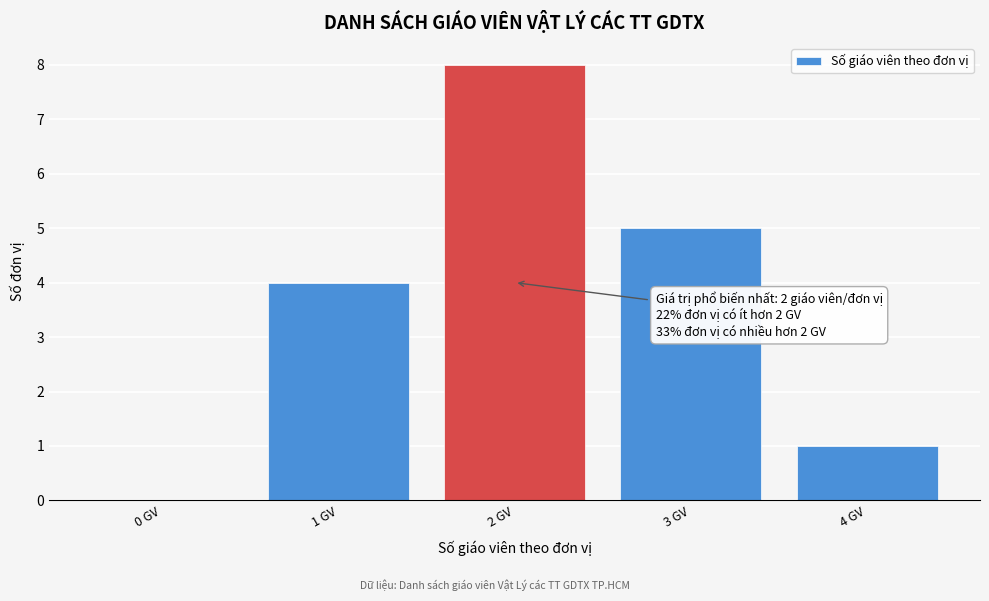

Reading left to right, what are all the values shown in this chart?

0 GV=0	1 GV=4	2 GV=8	3 GV=5	4 GV=1